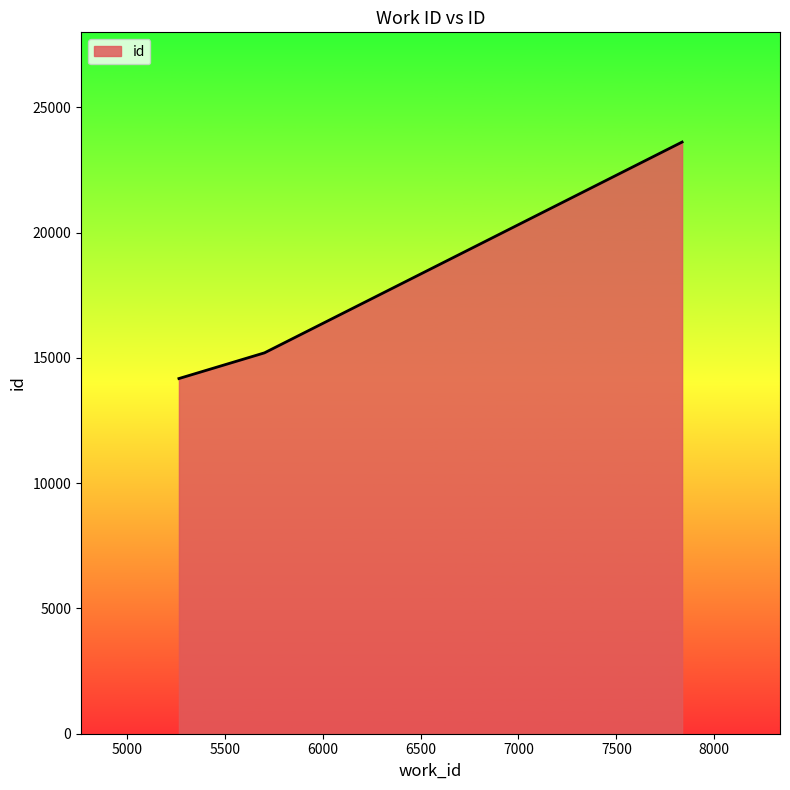

What is the difference between the maximum and minimum values?

9441